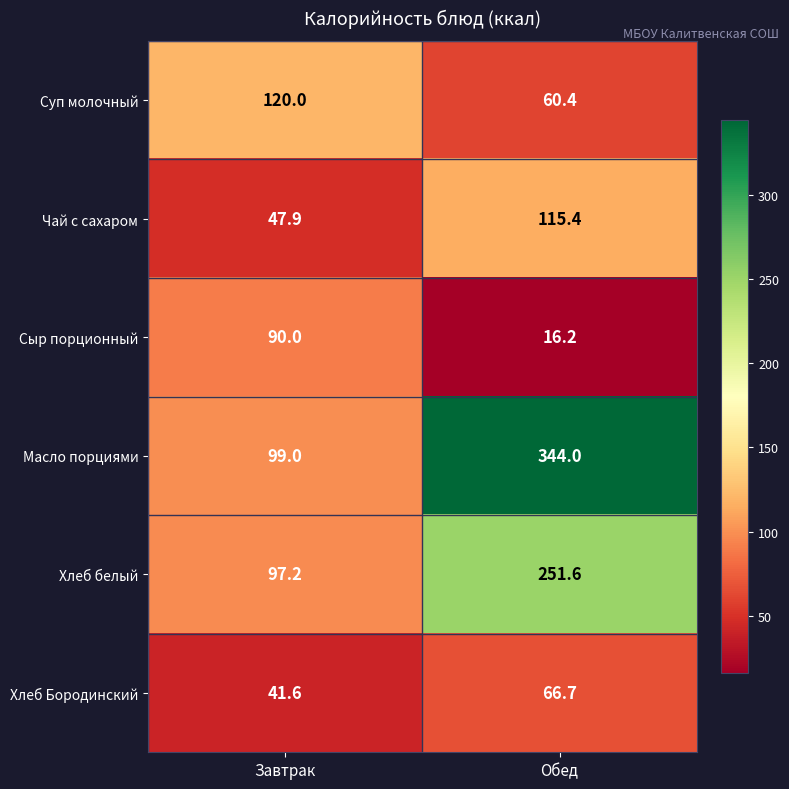

What is the average value of the Сыр порционный series?

53.1